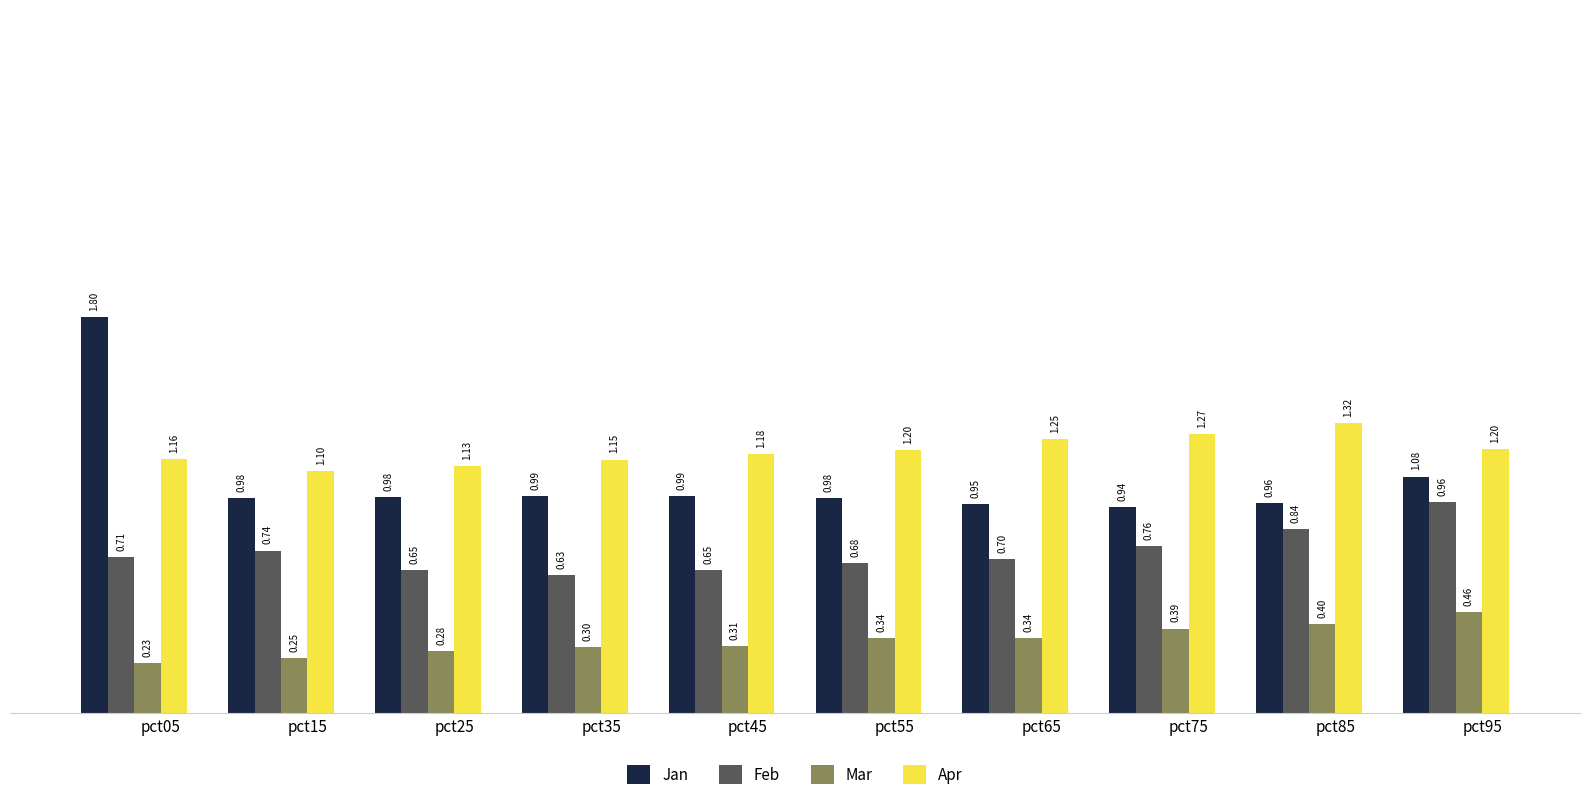

What is the sum of the Apr values at pct65 and pct75?

2.5